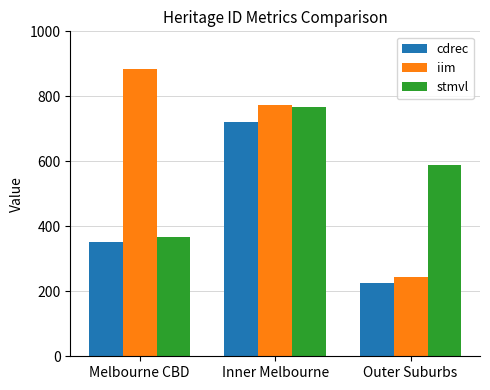

Does the chart contain stacked bars?

No